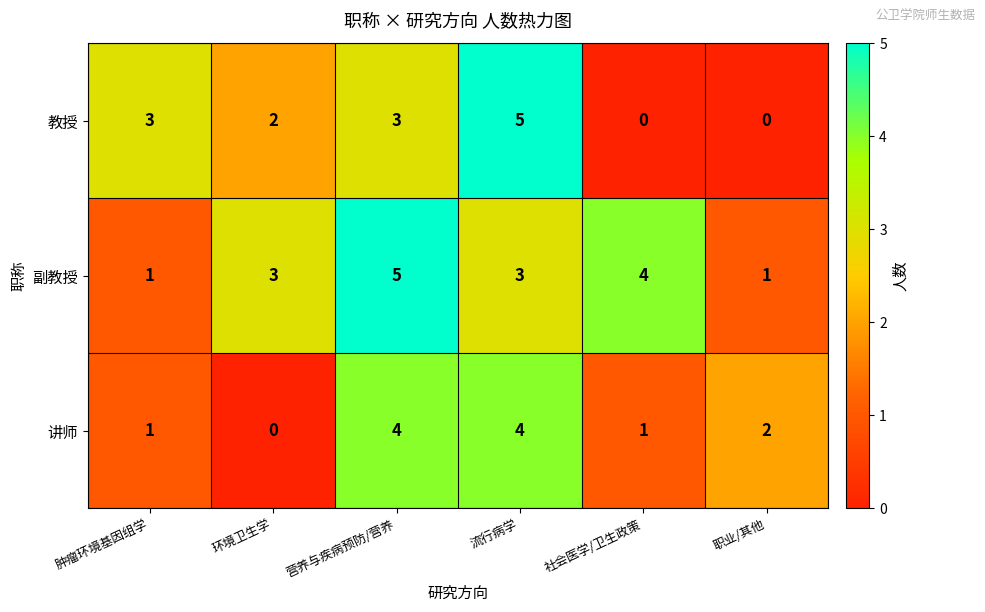

What is the difference between the highest and lowest values at 职业/其他?

2